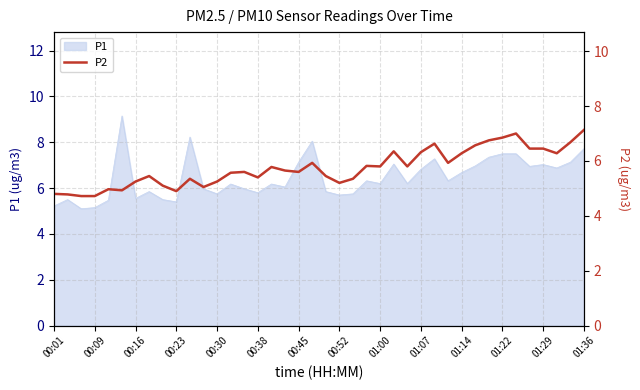

Is it true that P1 equals 7.5 at 01:22?

True